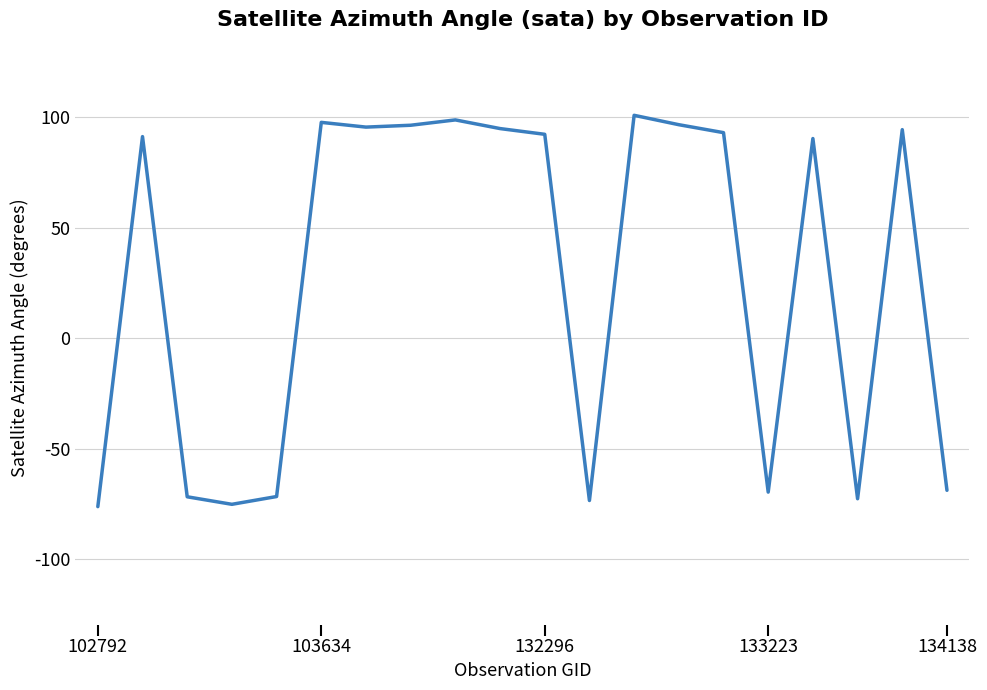

What is the minimum value shown in the chart?

-76.3